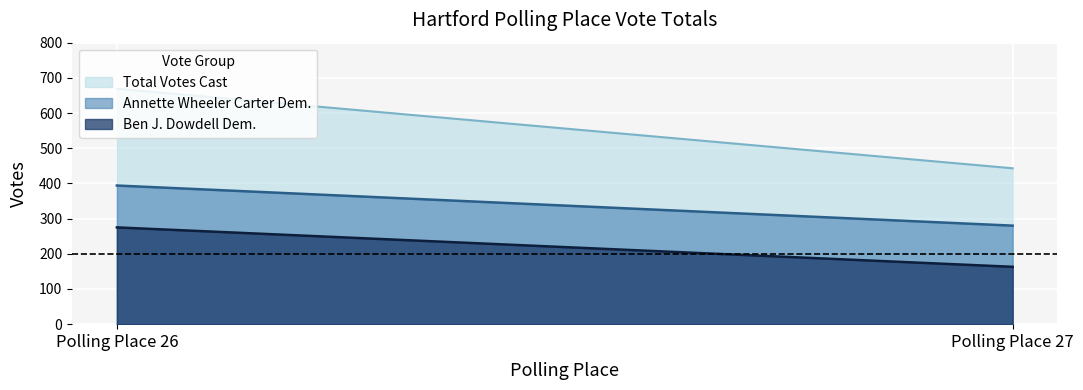

Reading right to left, transcribe all the data shown in this chart.

Annette Wheeler Carter Democratic: 280	394
Ben J. Dowdell Democratic: 163	275
Total Votes Cast: 443	669